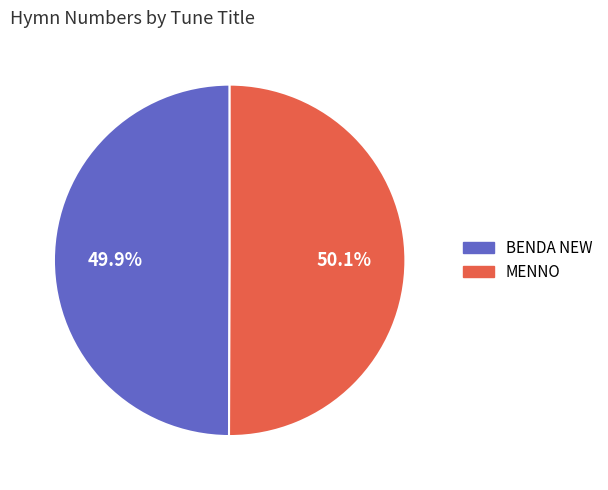

The BENDA NEW slice represents 56% of the pie. True or false?

False